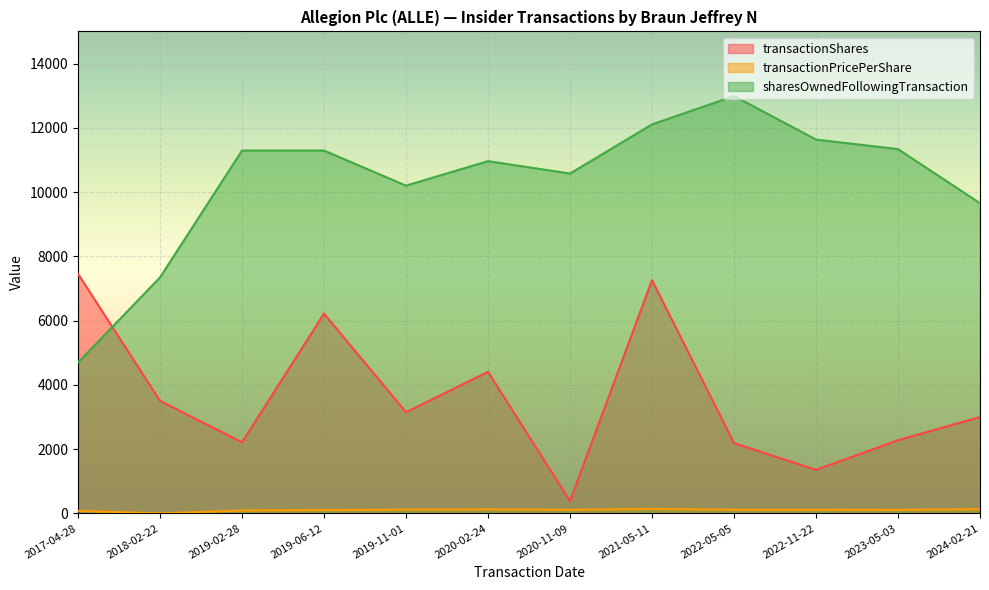

The transactionShares series shows 11273.4 at 2017-04-28. True or false?

False